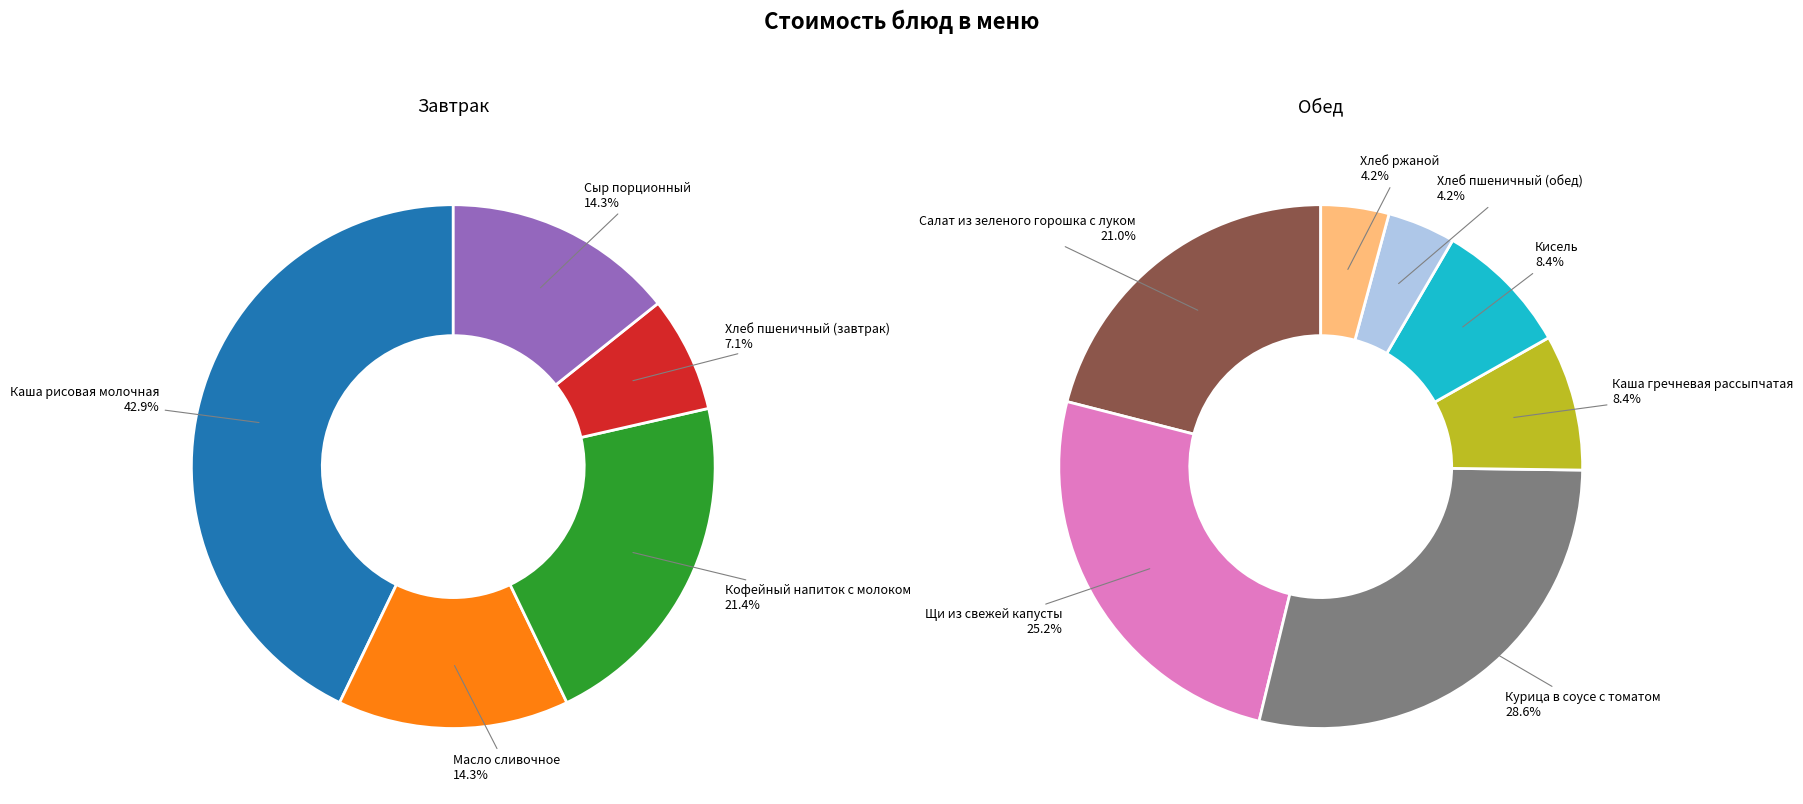

Which category has the biggest portion of the pie?

Курица в соусе с томатом